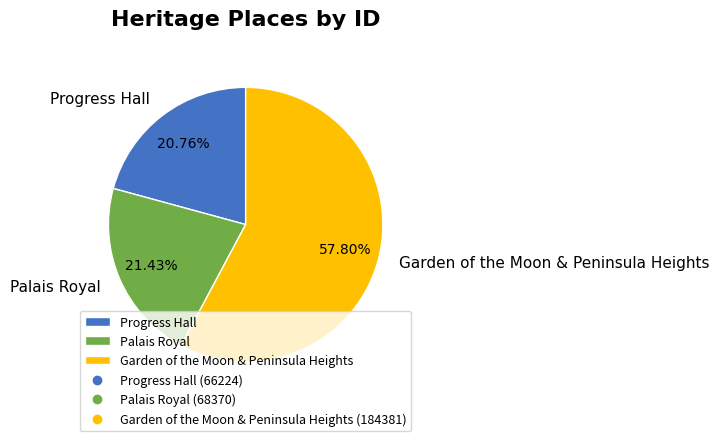

To the nearest percent, what is the combined percentage of Palais Royal and Progress Hall?

42%